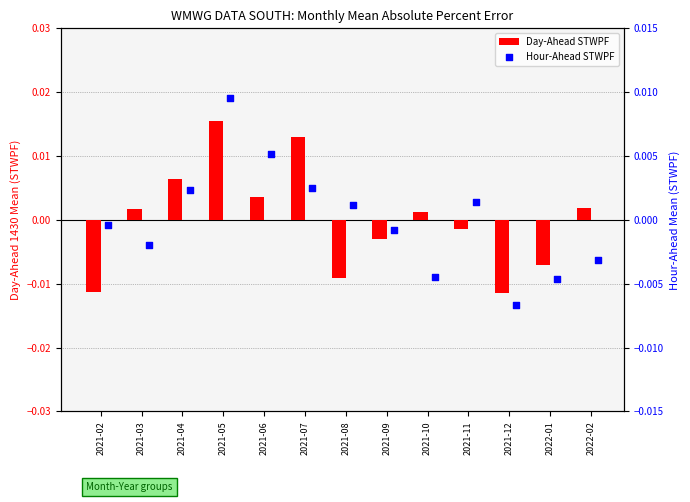

Which series contains the highest Y value?

Day-Ahead STWPF